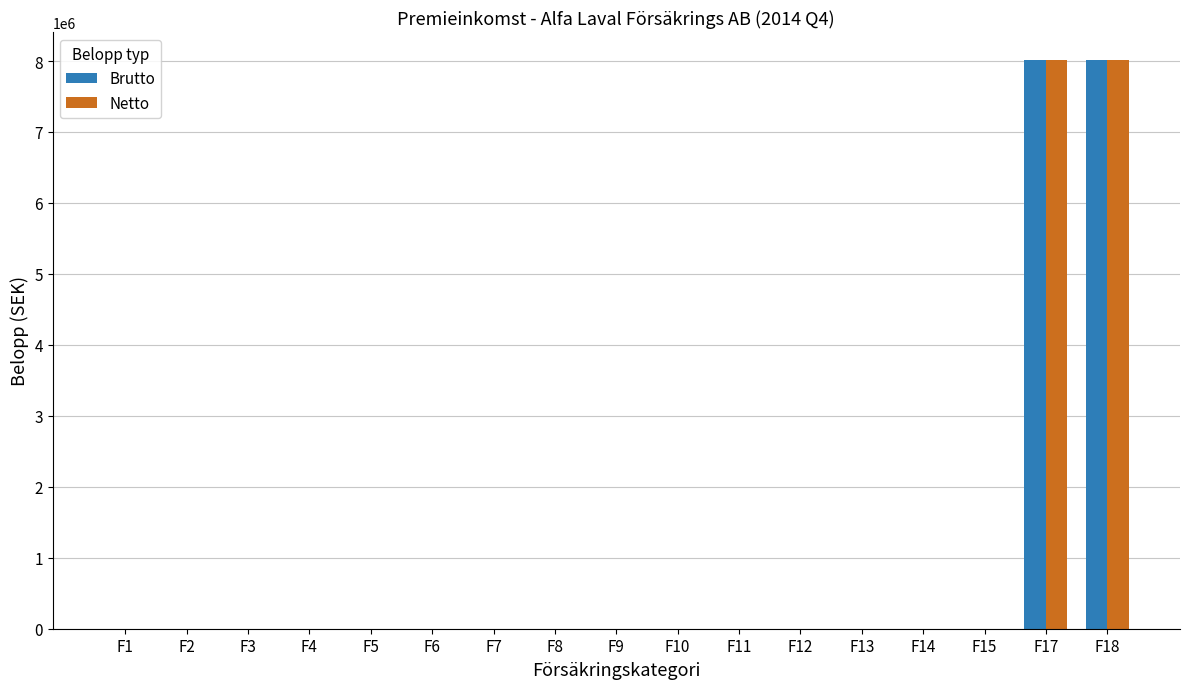

The Brutto series shows 0 at F8. True or false?

True